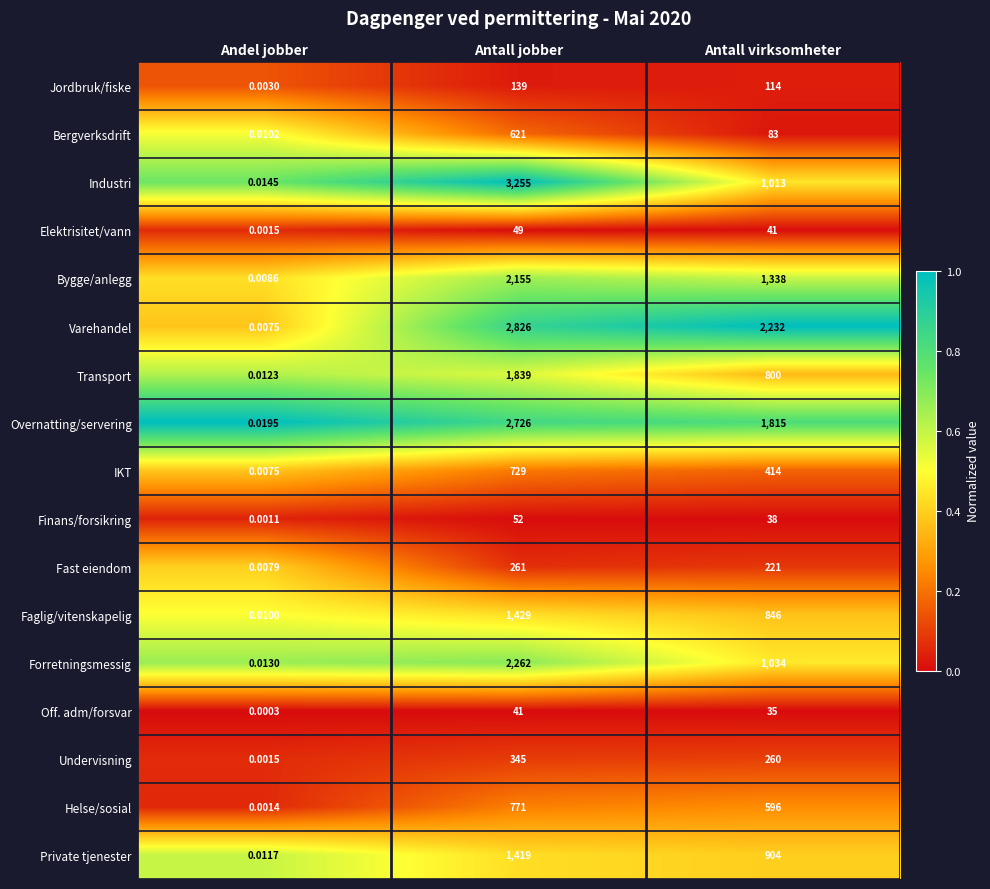

Is the value of IKT at Antall jobber greater than the value of Industri at Antall jobber?

No